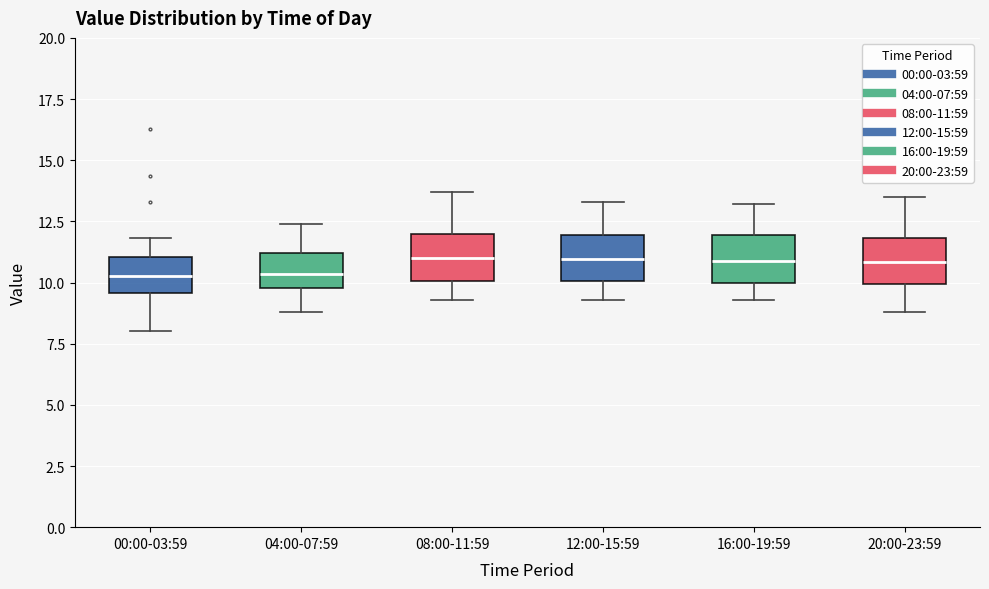

Reading left to right, transcribe this box plot: for each box, give where its median line is, the range the box spans, and where its two whiskers end, as read against the y-axis. The values are not printed on the chart, so give them approximately, as read against the axis.

00:00-03:59: median 10.5, box 9.5 to 11.0, whiskers 8.0 to 12.0
04:00-07:59: median 10.5, box 10.0 to 11.0, whiskers 9.0 to 12.5
08:00-11:59: median 11.0, box 10.0 to 12.0, whiskers 9.5 to 13.5
12:00-15:59: median 11.0, box 10.0 to 12.0, whiskers 9.5 to 13.5
16:00-19:59: median 11.0, box 10.0 to 12.0, whiskers 9.5 to 13.0
20:00-23:59: median 11.0, box 10.0 to 12.0, whiskers 9.0 to 13.5